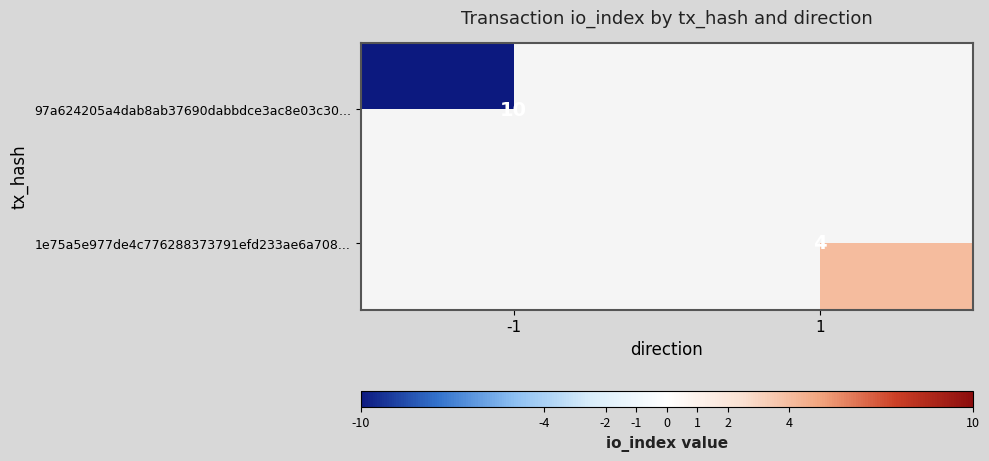

Is the value of 97a624205a4dab8ab37690dabbdce3ac8e03c30... at -1 greater than the value of 1e75a5e977de4c776288373791efd233ae6a708... at 1?

Yes